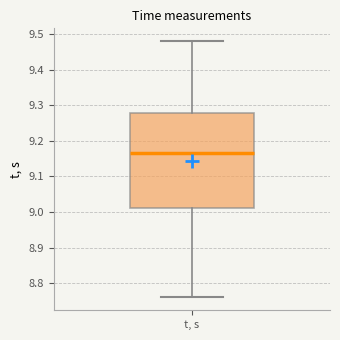

Read this box plot against the y-axis: the position of the median line, the range covered by the box, and the ends of both whiskers. The values are not printed on the chart, so give them approximately, as read against the axis.

median 9.17, box 9.01 to 9.28, whiskers 8.76 to 9.48